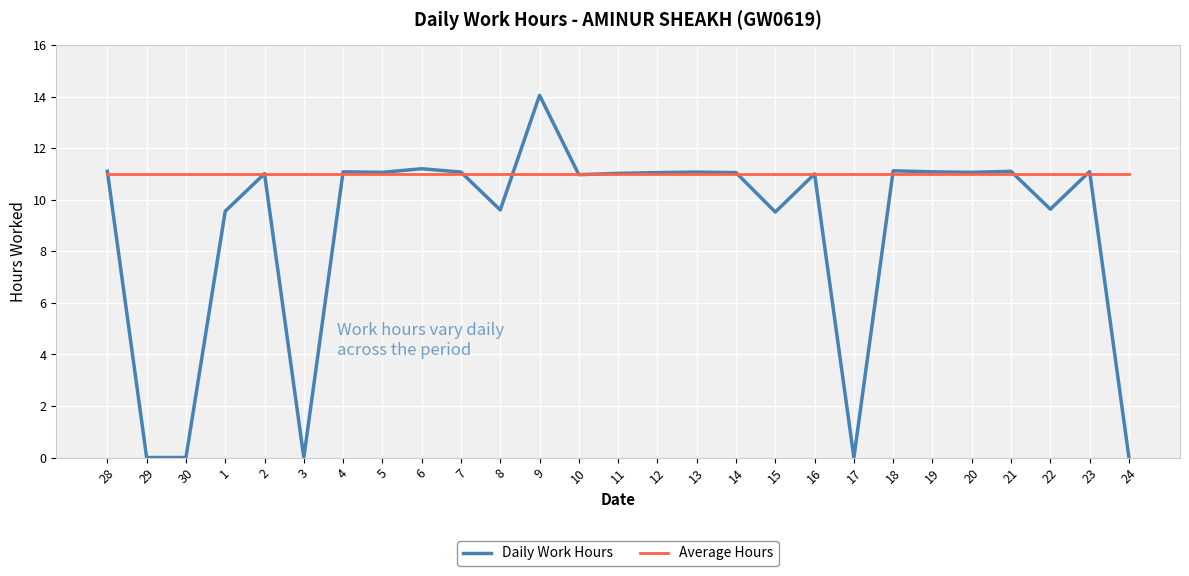

How many lines are shown in the chart?

2